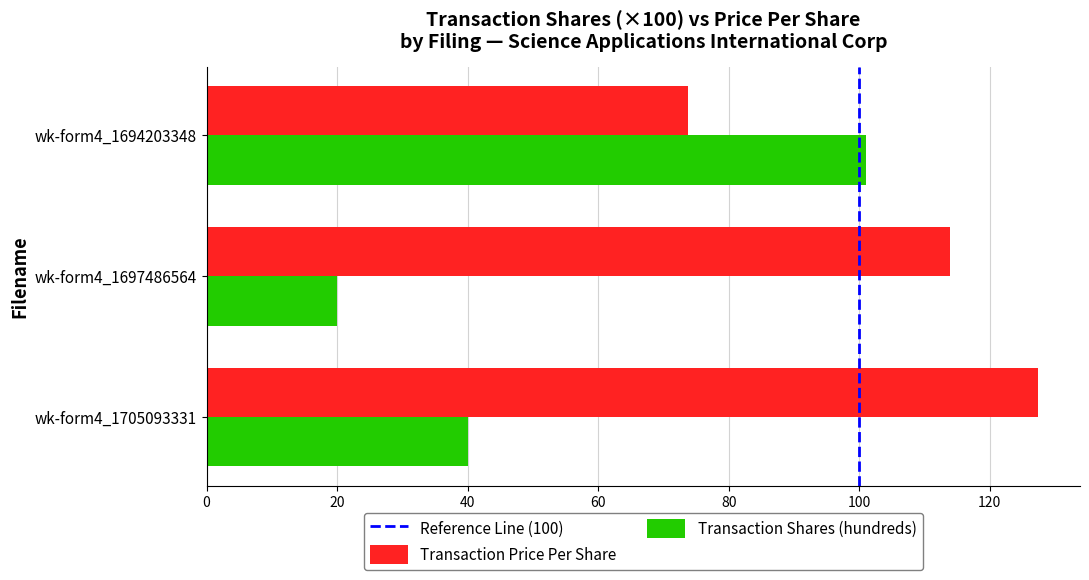

List the series in order of their peak value, lowest first.

Transaction Shares (hundreds), Transaction Price Per Share